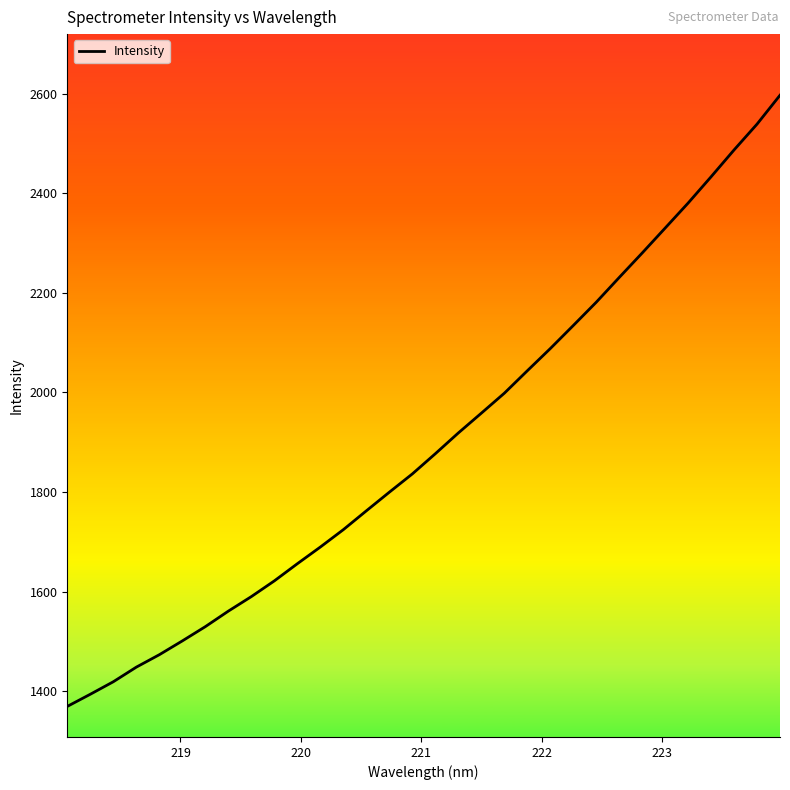

What is the greatest value displayed?

2597.1